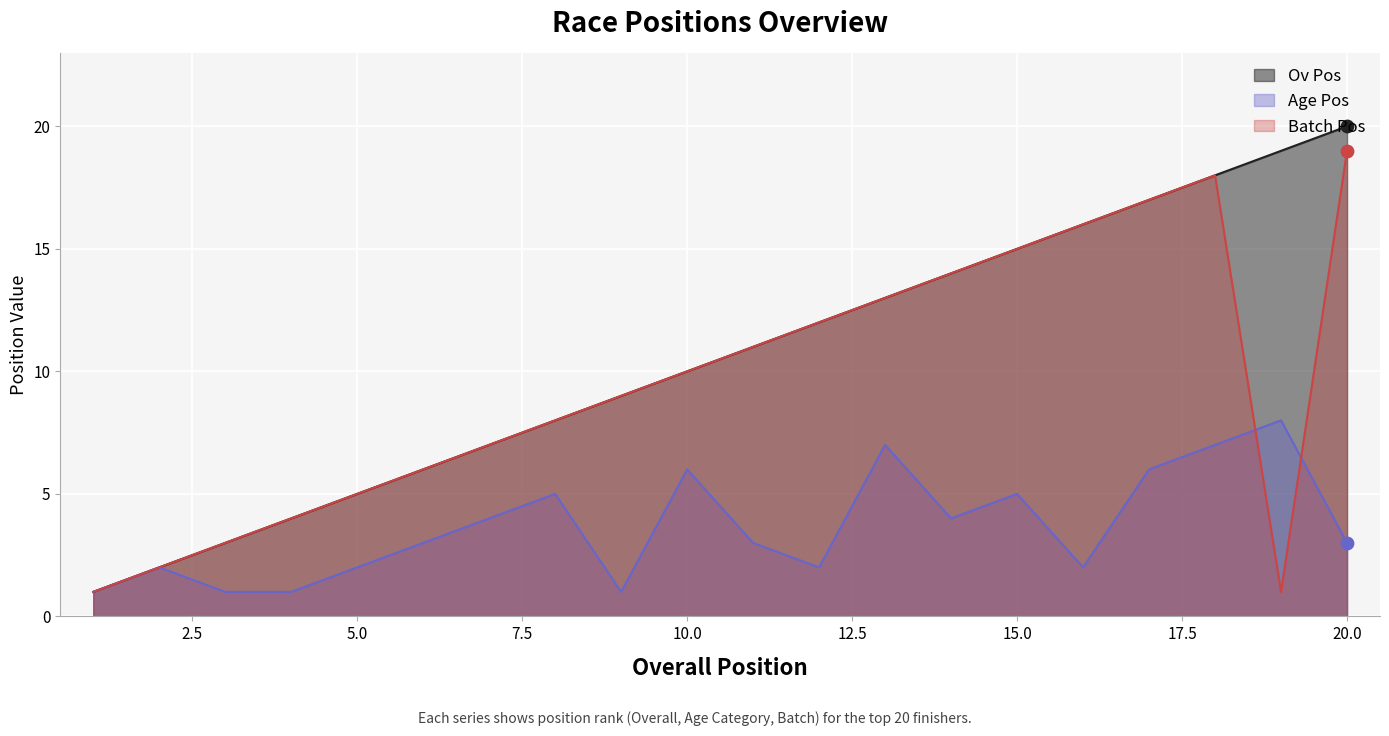

Which series contains the lowest Y value?

Ov Pos